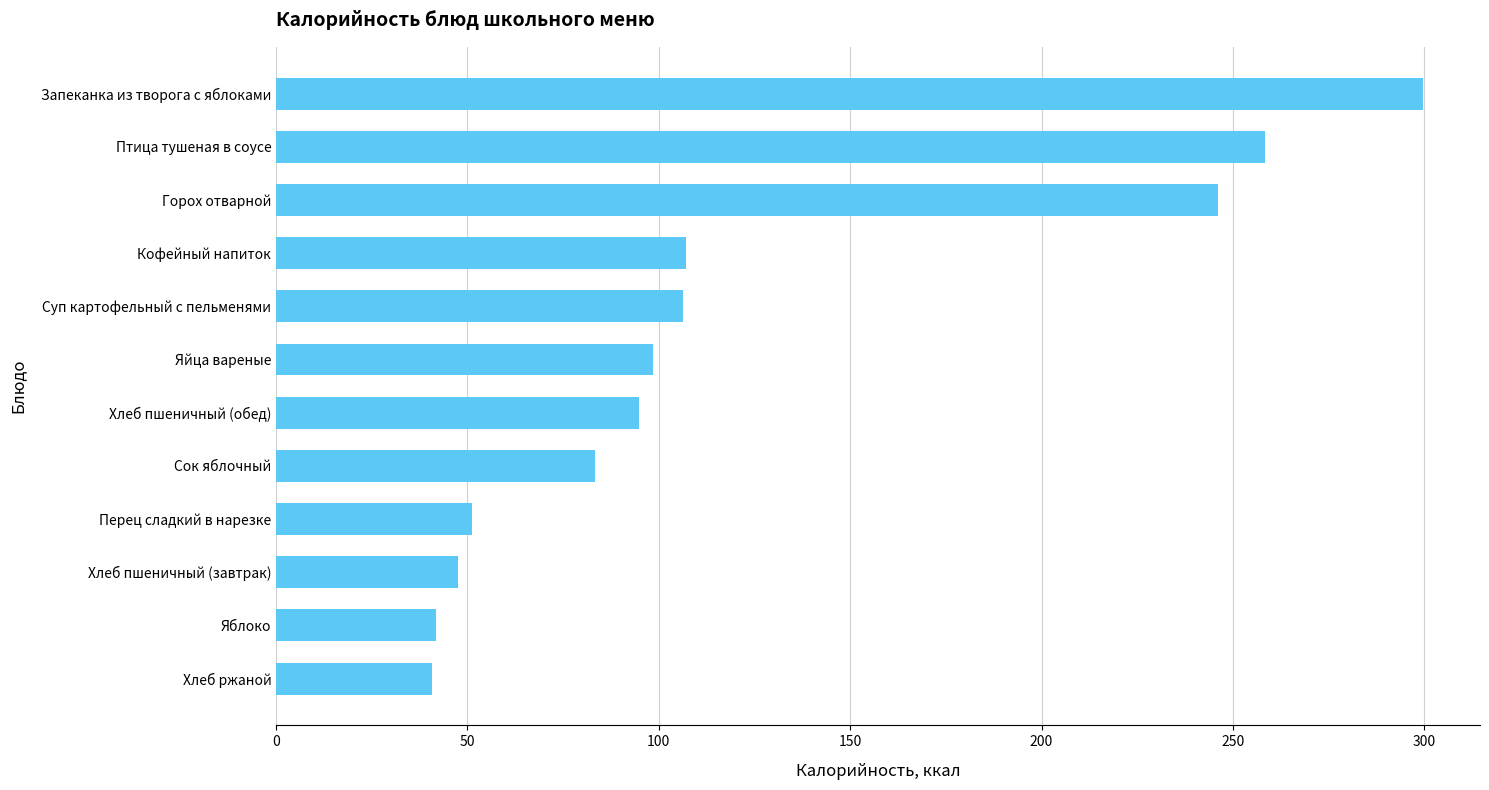

What is the approximate value at Запеканка из творога с яблоками?

299.6